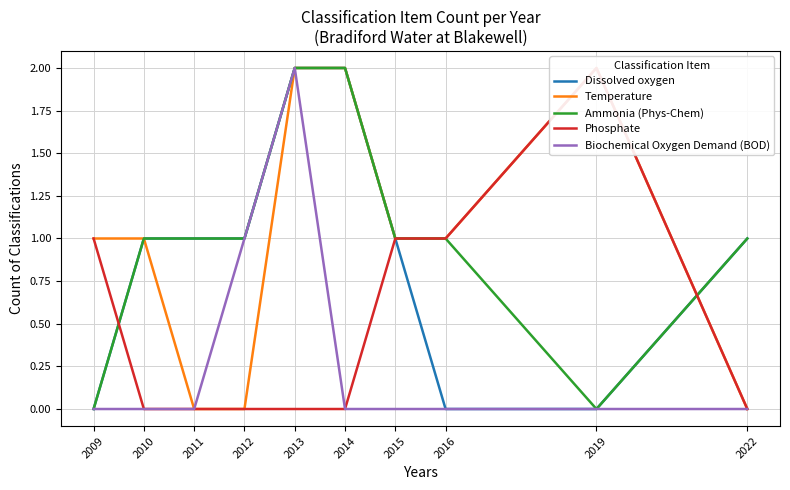

What is the sum of the Dissolved oxygen values at 2013 and 2019?

2